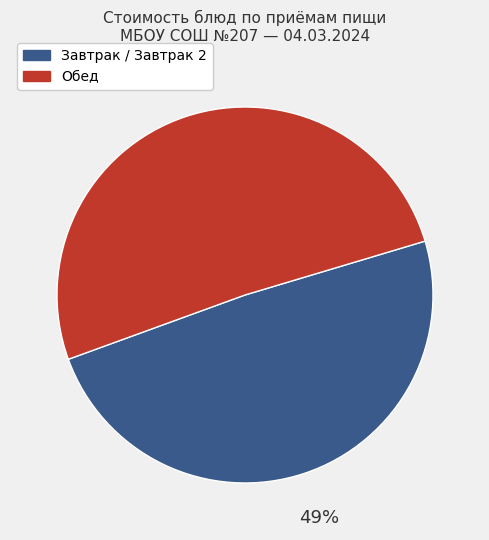

True or false: Обед accounts for 57% of the total.

False